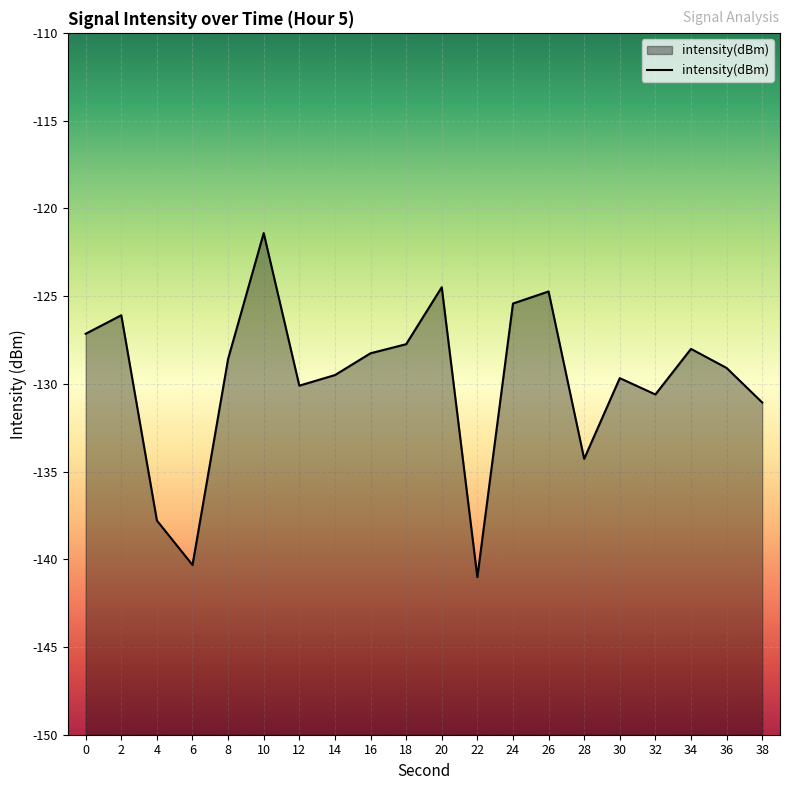

How many data points does each series have?

20